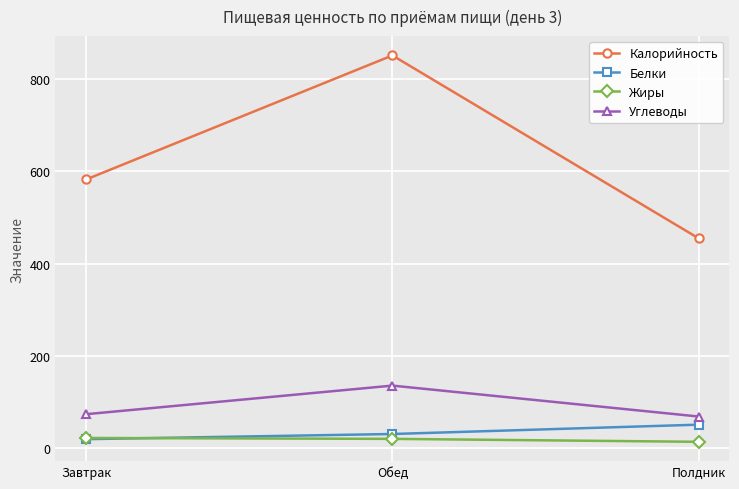

How many series are shown in this chart?

4